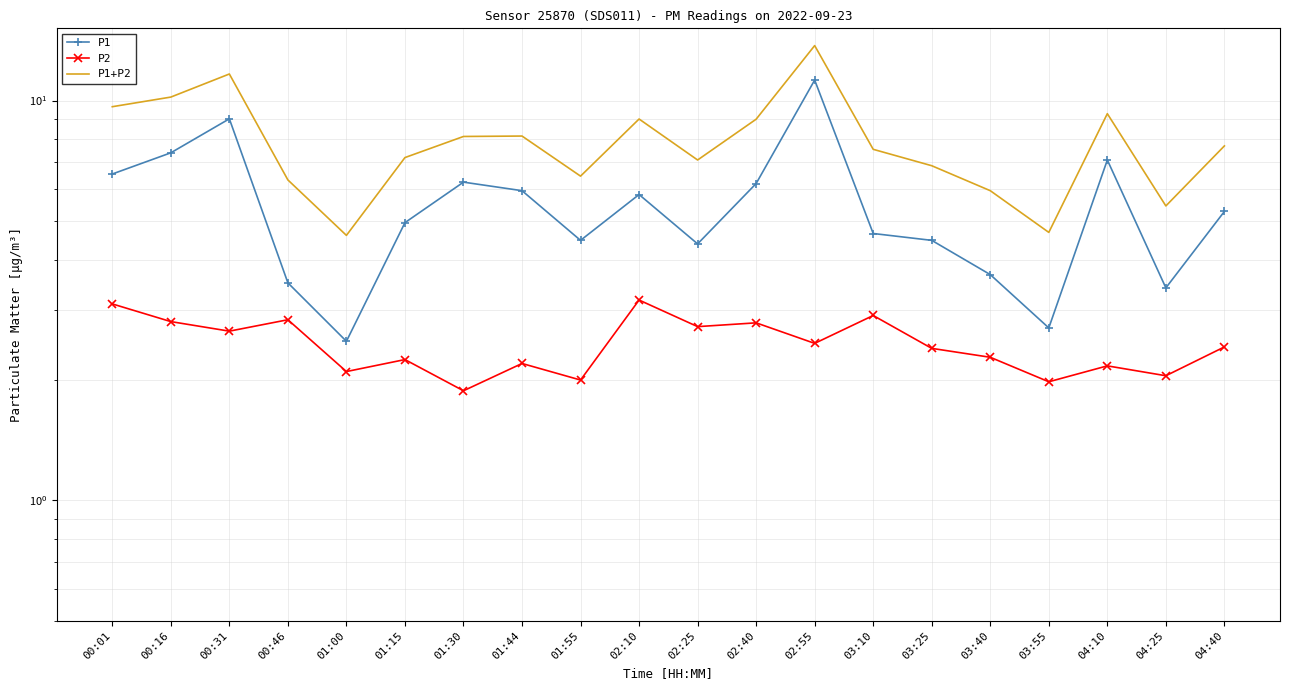

In P1+P2, how many points are higher than both neighbors (excluding endpoints)?

5